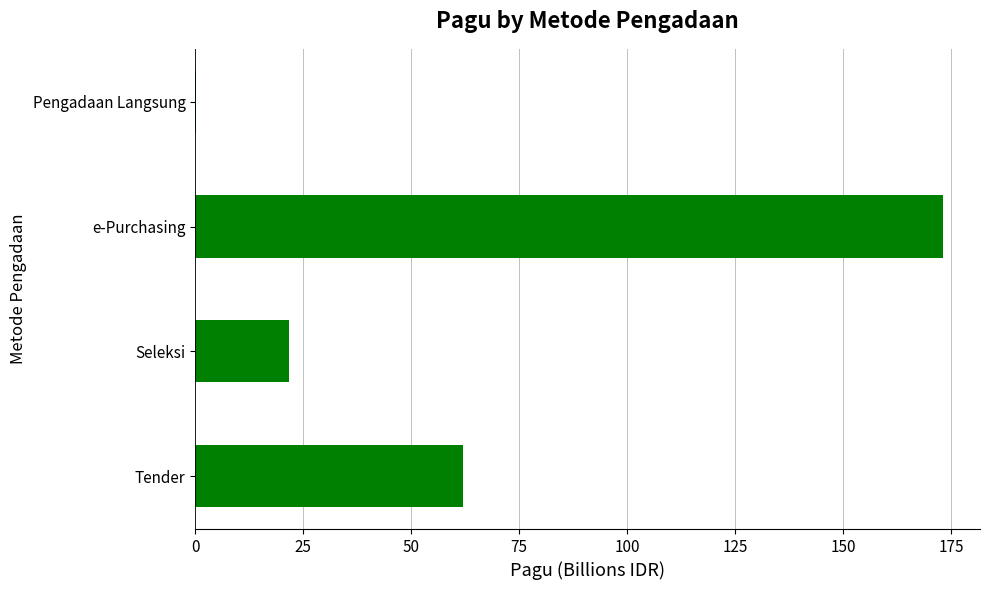

Reading bottom to top, list all the values displayed in this chart.

Tender=62.0	Seleksi=21.6	e-Purchasing=173.1	Pengadaan Langsung=0.2